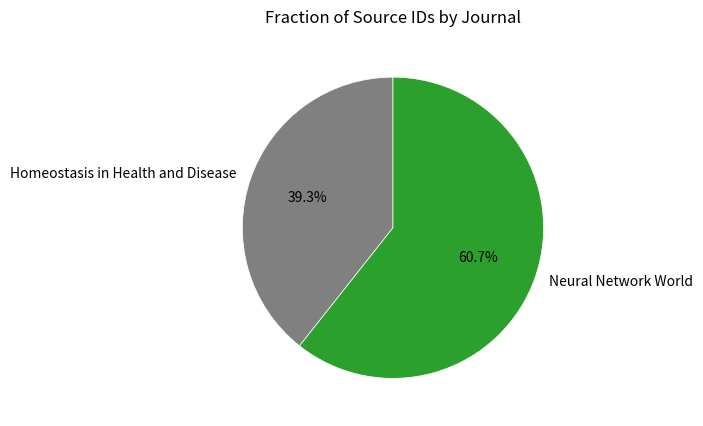

Rank the categories by value from lowest to highest.

Homeostasis in Health and Disease, Neural Network World